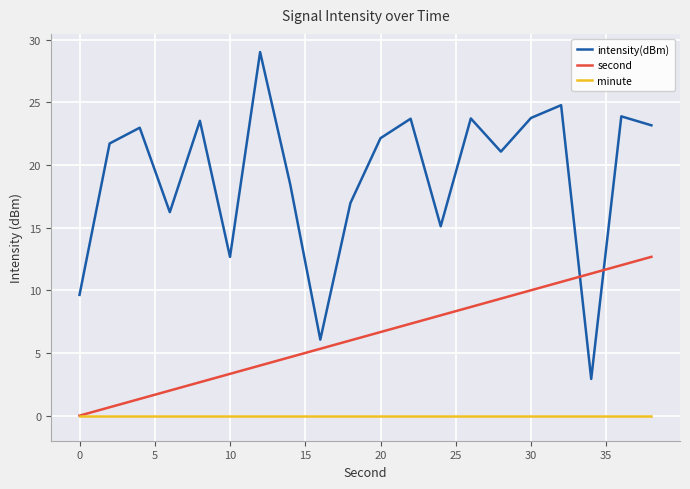

After their last crossing, which series has the higher values: intensity(dBm) or second?

intensity(dBm)